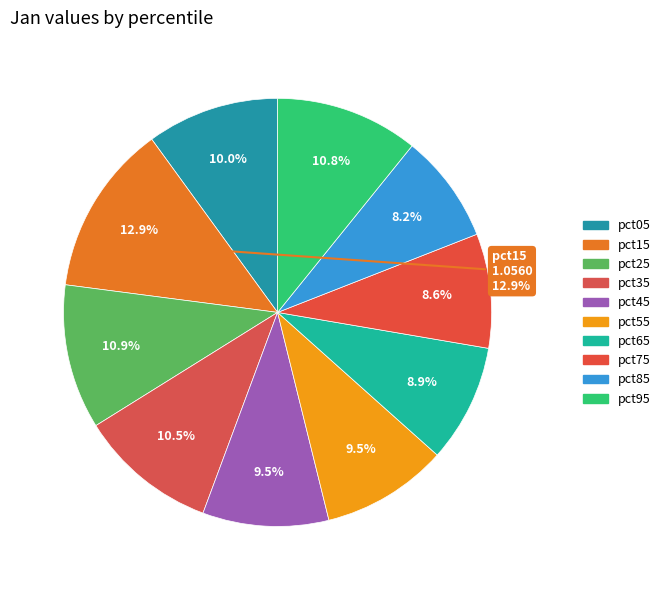

To the nearest percent, what portion does pct85 represent?

8%